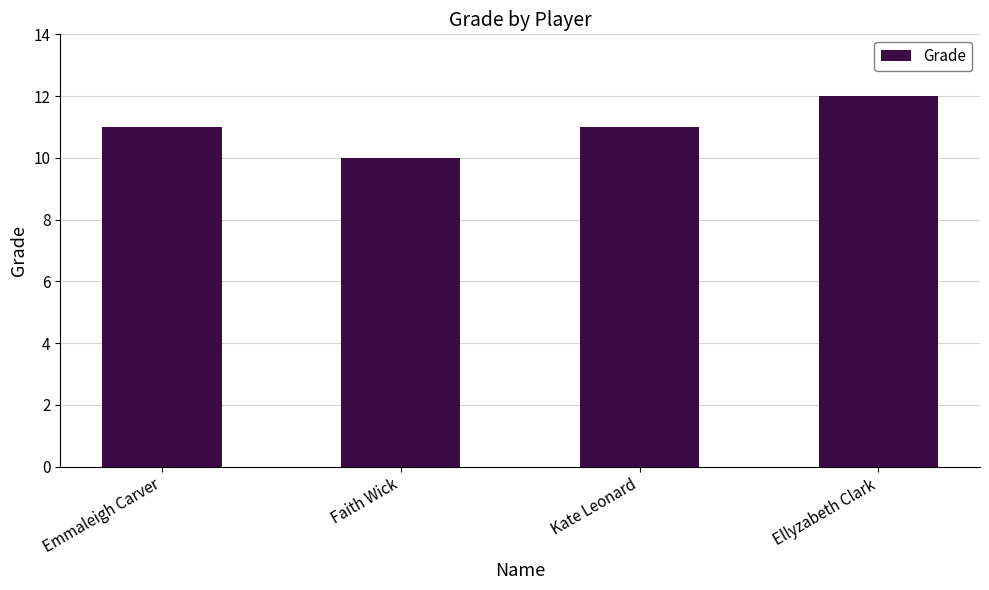

Is it true that the value at Ellyzabeth Clark is 12?

True